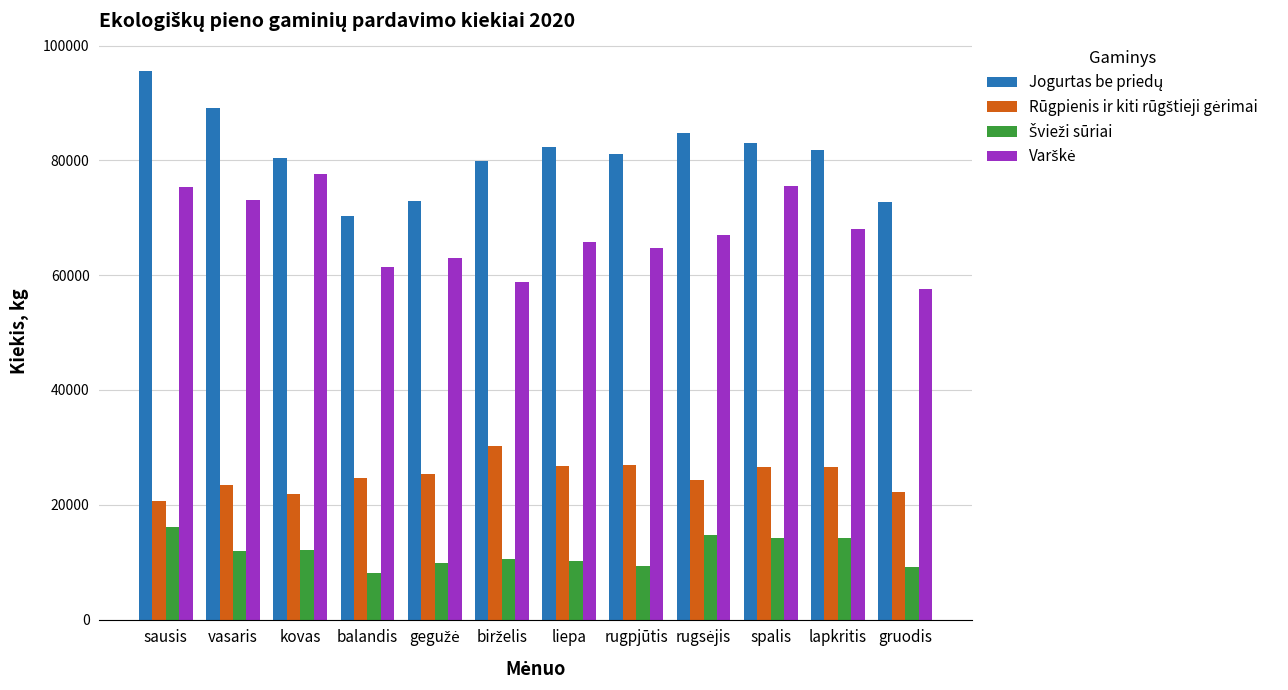

What is the label of the 10th bar from the right?

kovas